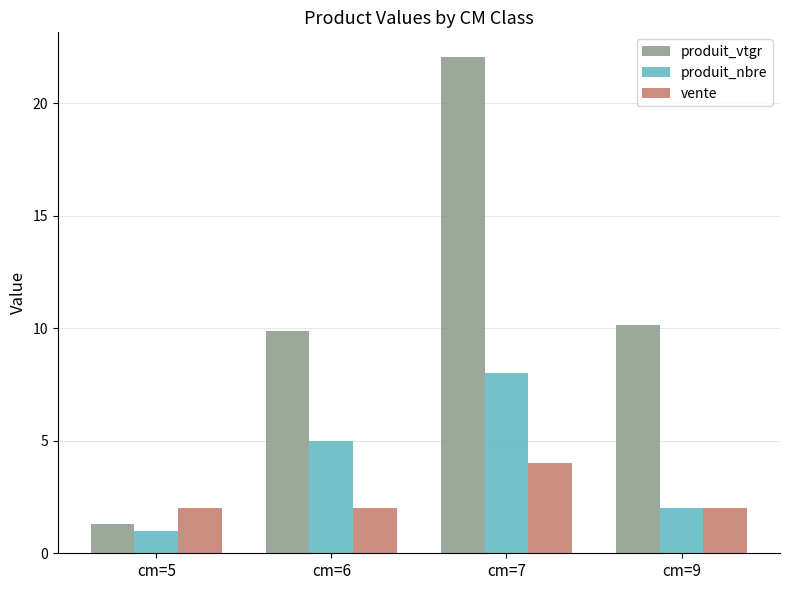

How many data points in produit_vtgr are less than 10?

2